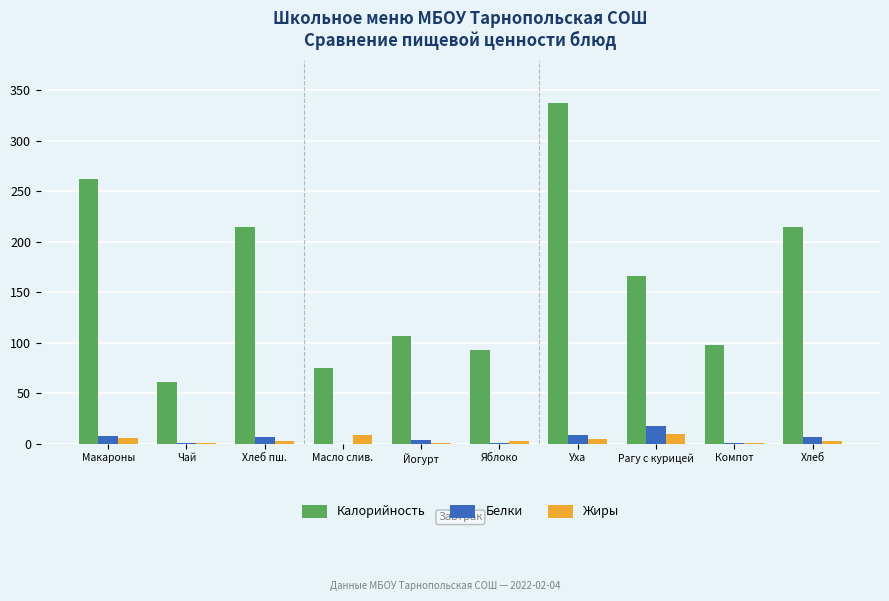

The value of Калорийность at Хлеб is 358.7. True or false?

False